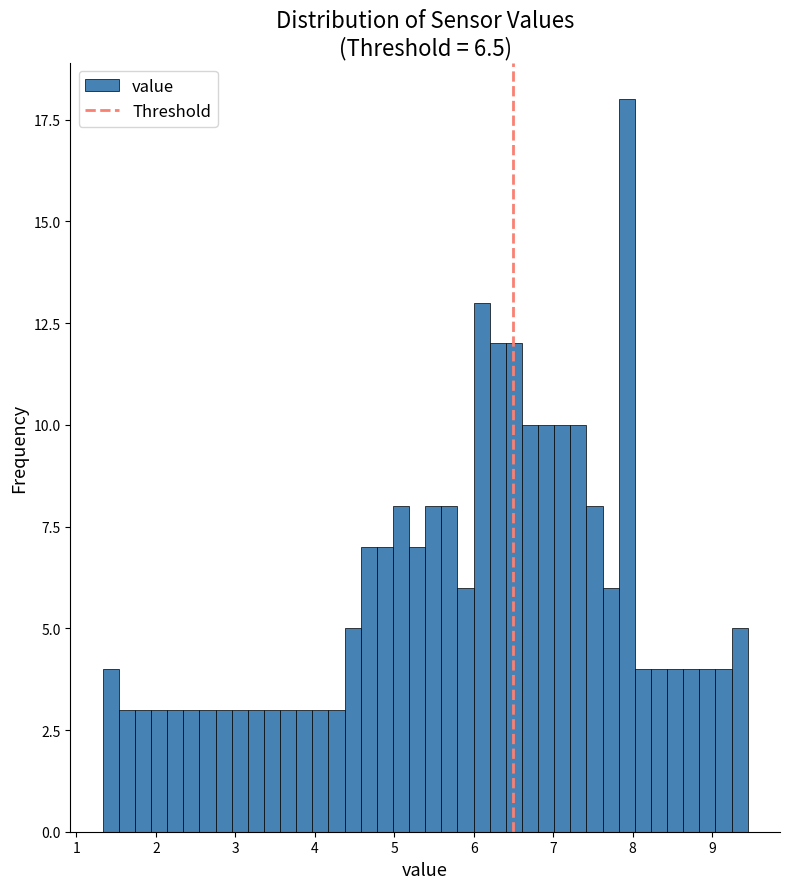

Read against the x-axis, roughly where is the centre of the tallest bar?

7.9